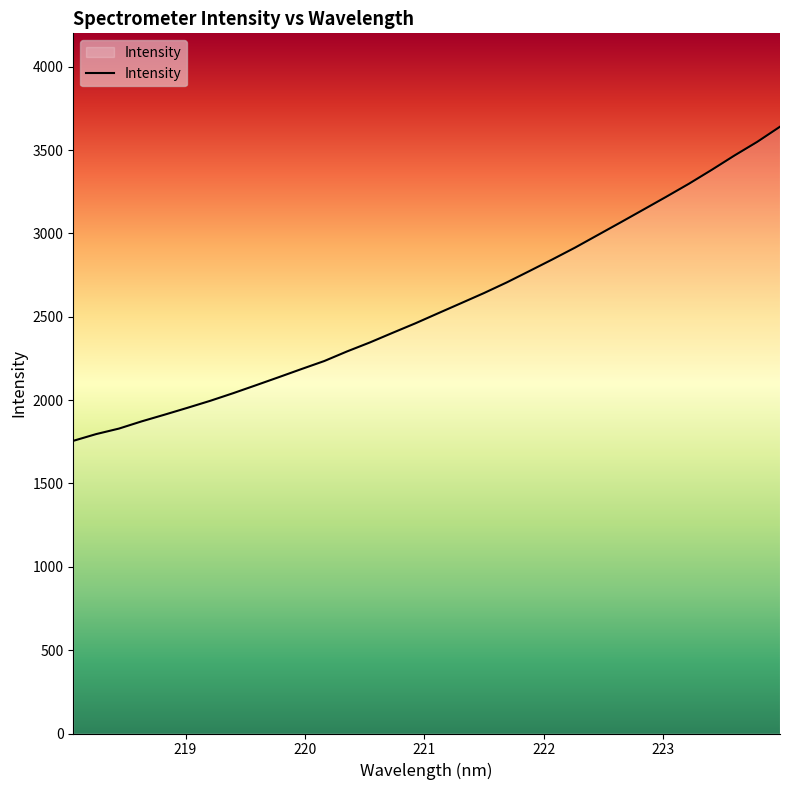

What is the sum of all values?

82038.1